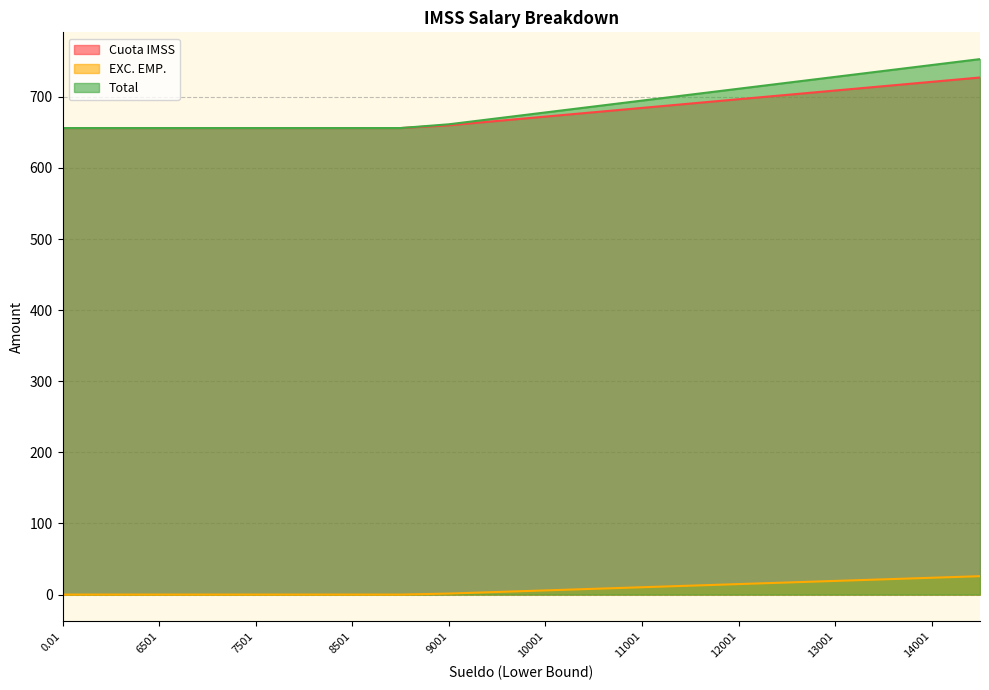

What is the maximum value shown in the chart?

753.0